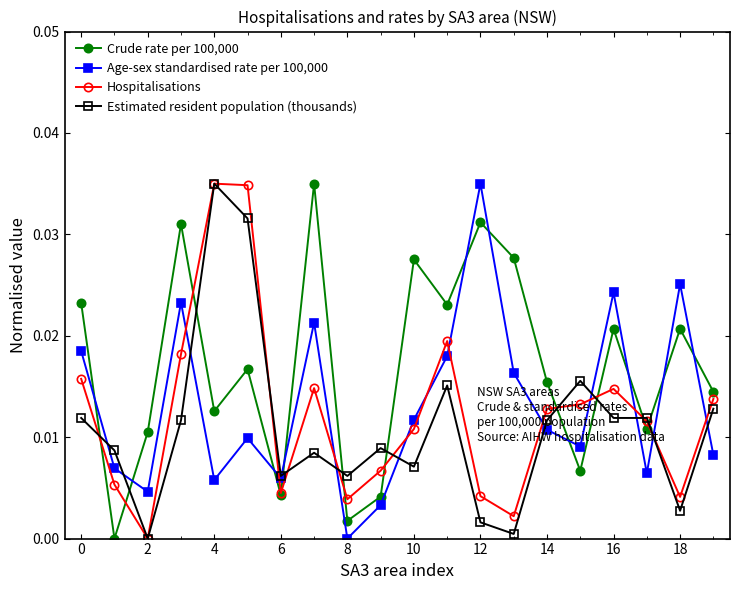

List the series in order of their overall mean, highest first.

Crude rate per 100,000, Age-sex standardised rate per 100,000, Hospitalisations, Estimated resident population (thousands)